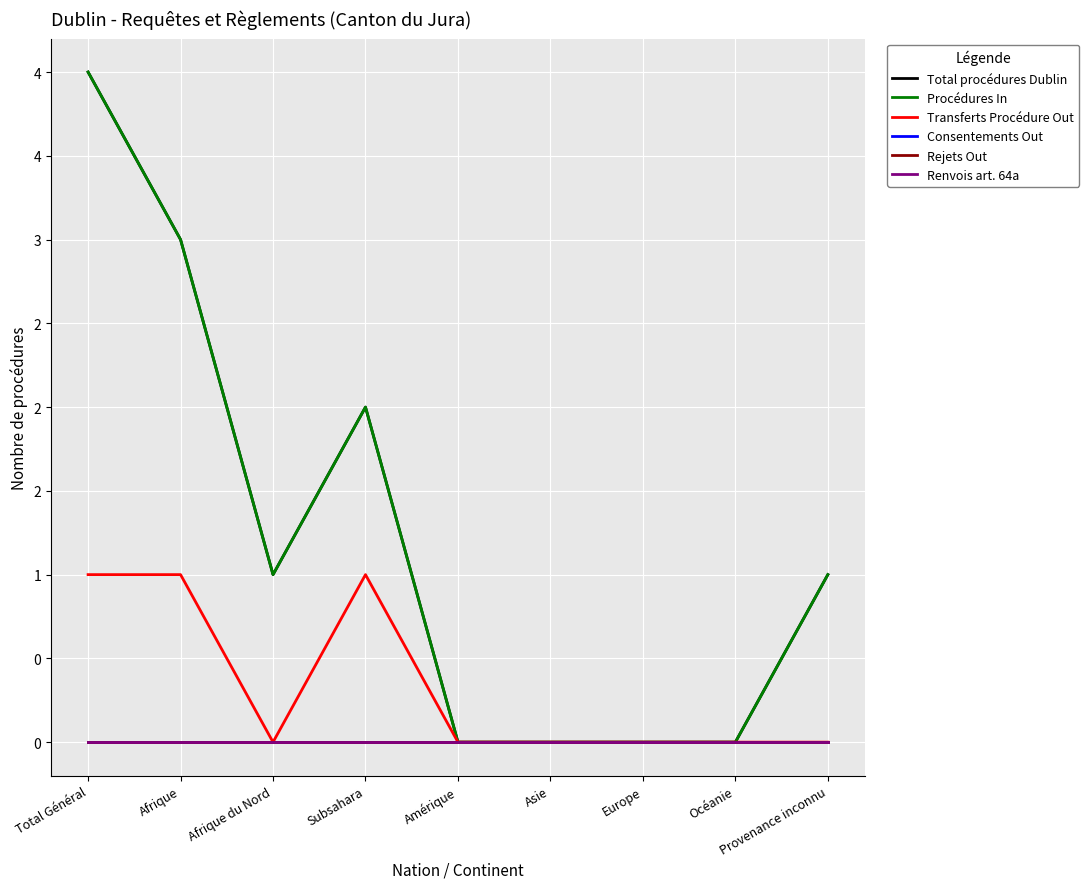

Does the chart have visible grid lines?

Yes